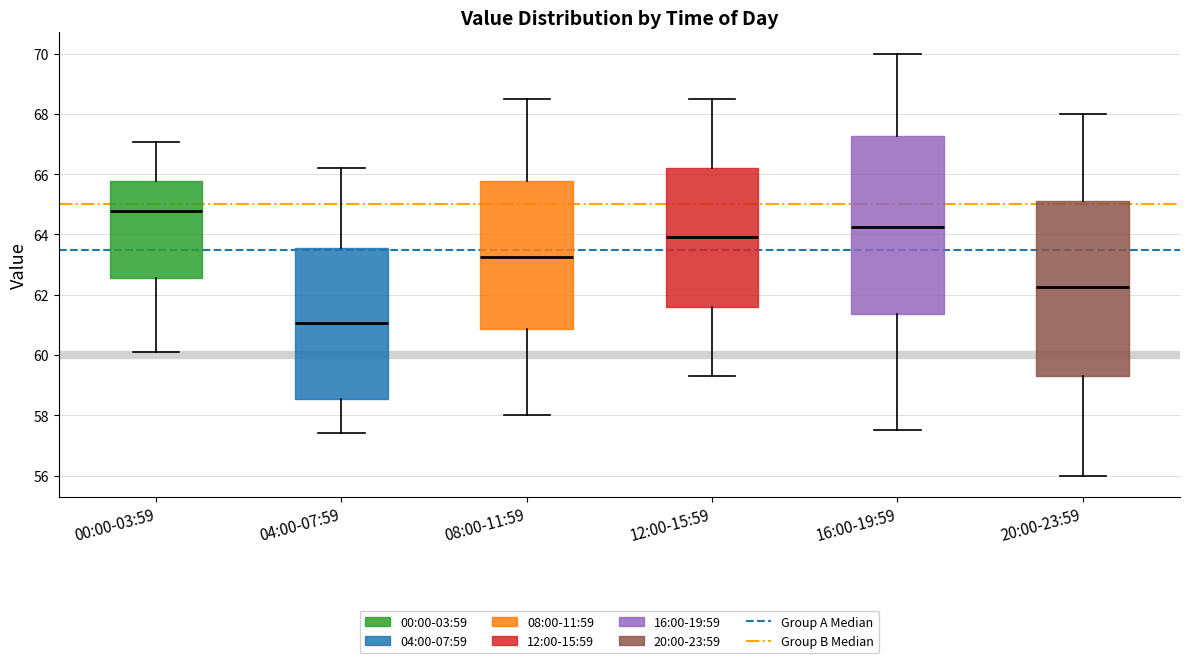

Reading left to right, read every box against the y-axis: the position of its median line, the range the box covers, and the ends of its whiskers. The values are not printed on the chart, so give them approximately, as read against the axis.

00:00-03:59: median 64.8, box 62.6 to 65.8, whiskers 60.2 to 67.0
04:00-07:59: median 61.0, box 58.6 to 63.6, whiskers 57.4 to 66.2
08:00-11:59: median 63.2, box 60.8 to 65.8, whiskers 58.0 to 68.6
12:00-15:59: median 64.0, box 61.6 to 66.2, whiskers 59.4 to 68.6
16:00-19:59: median 64.2, box 61.4 to 67.2, whiskers 57.6 to 70.0
20:00-23:59: median 62.2, box 59.4 to 65.2, whiskers 56.0 to 68.0